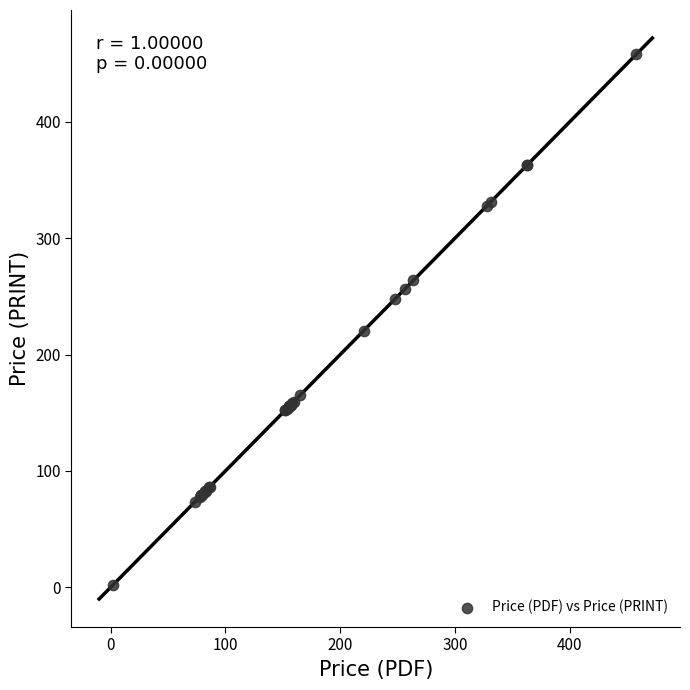

What Y value in the scatter plot is closest to 229?

220.4